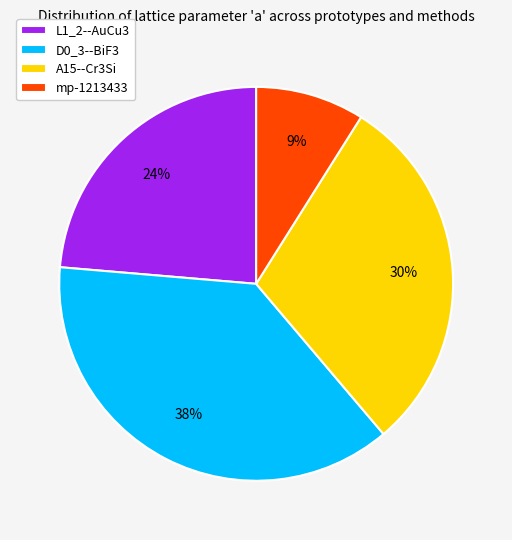

To the nearest percent, what is the difference between the largest and smallest slice percentages?

29%